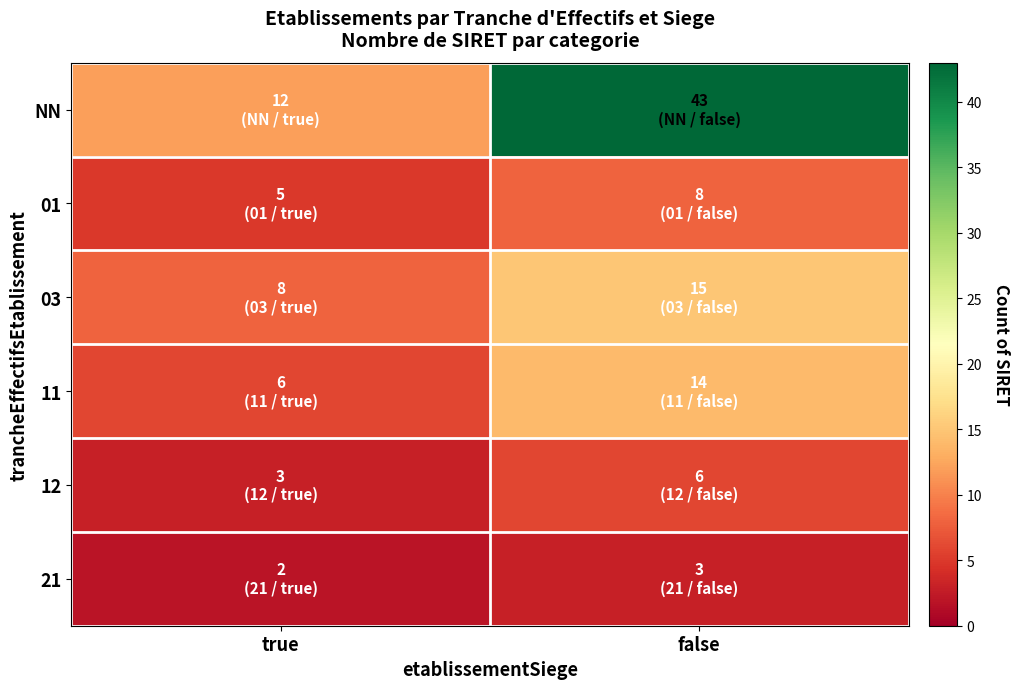

Count the number of categories in the chart.

2